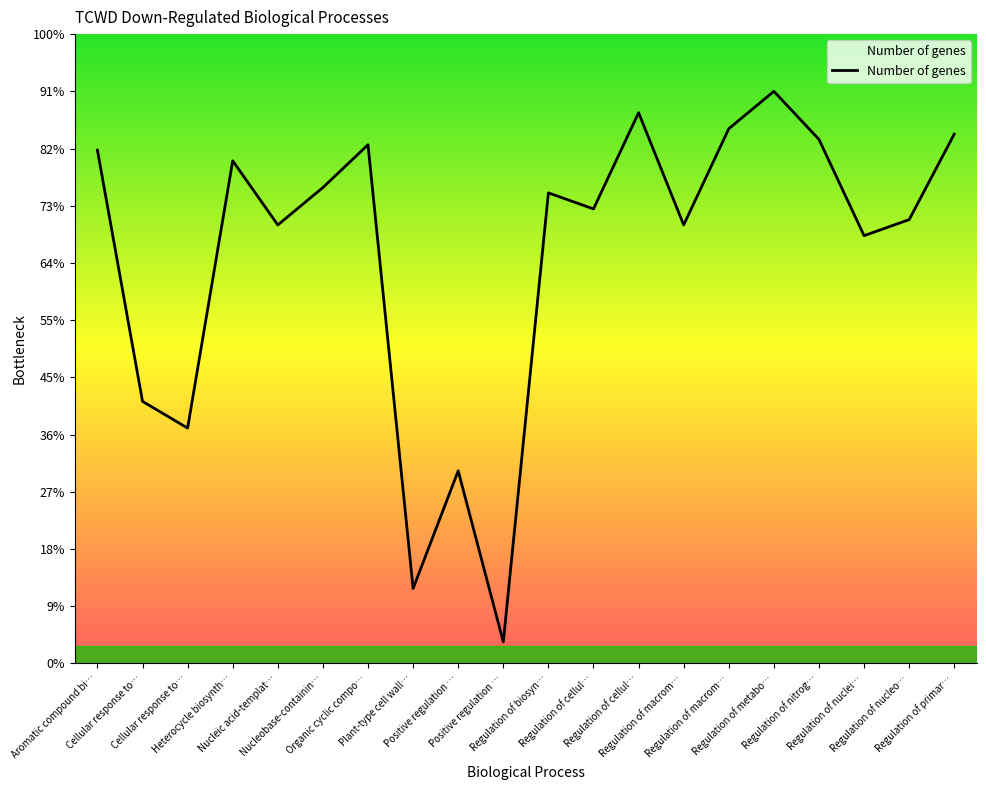

Does the chart have visible grid lines?

No